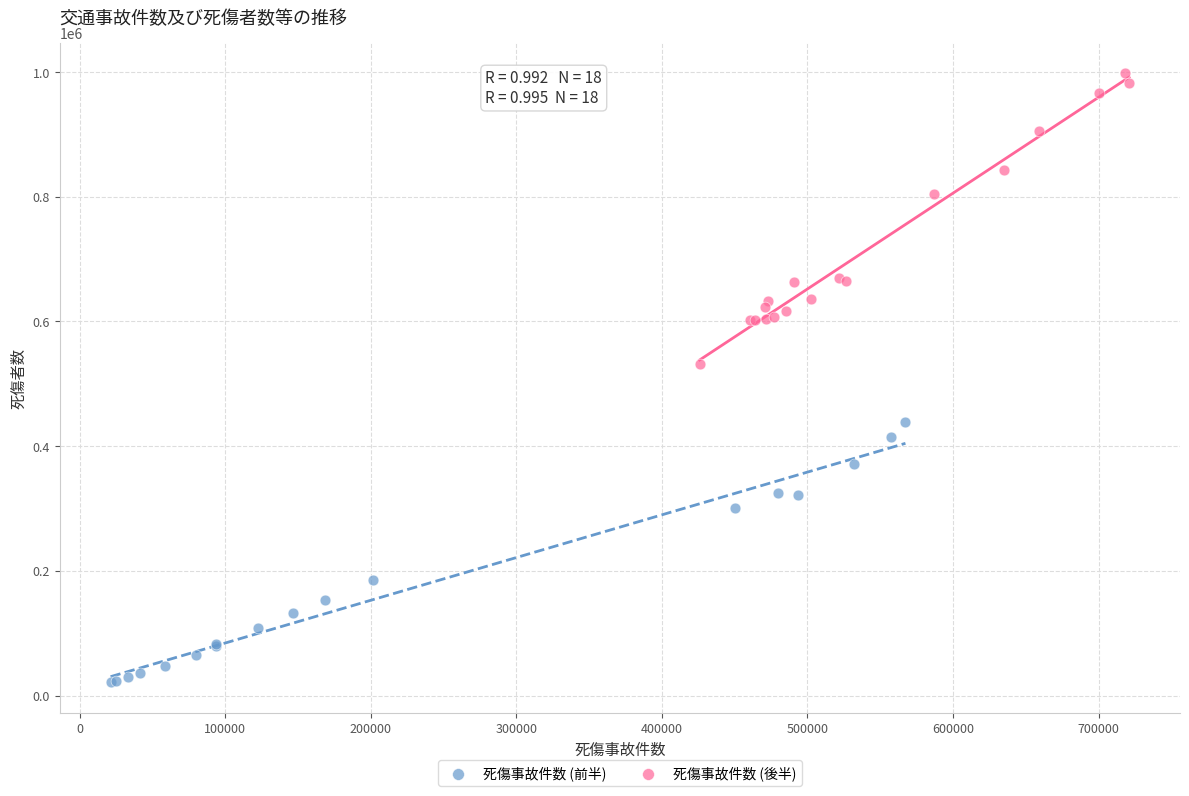

Which series contains the highest Y value?

死傷事故件数 (後半)